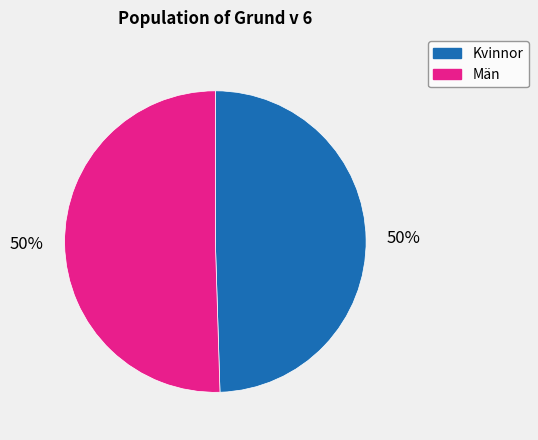

What is the ratio of the value at Kvinnor to the value at Män?

1.0